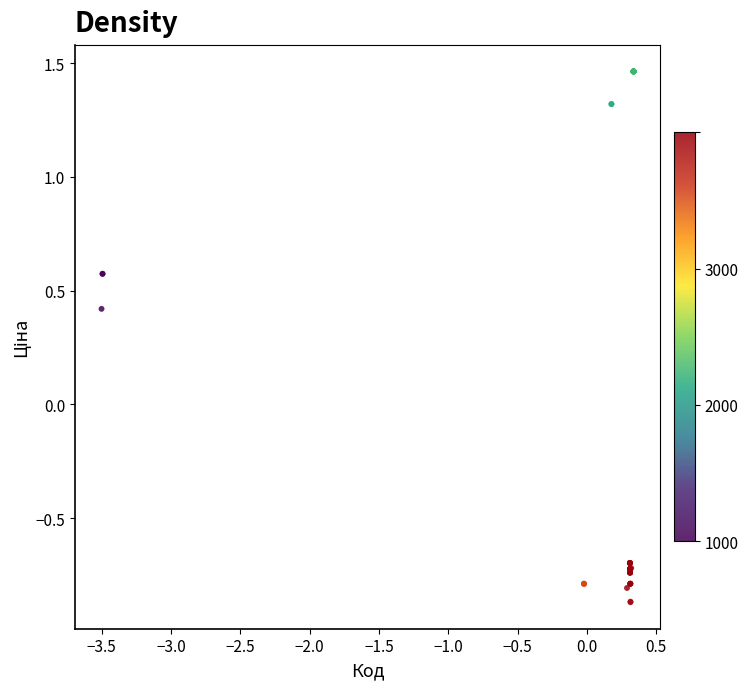

What Y value in the scatter plot is closest to 0?

0.4